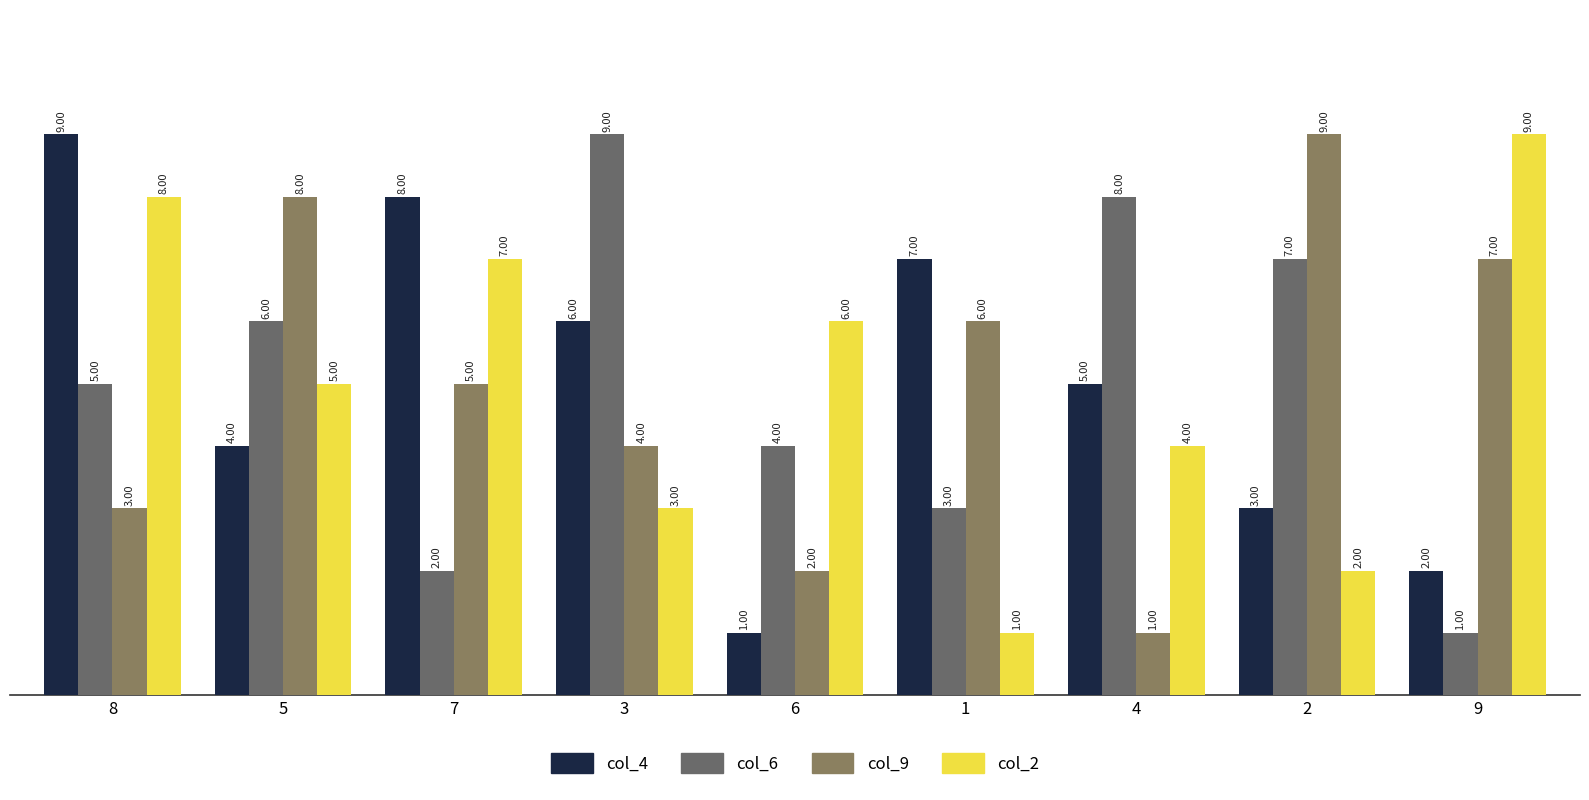

True or false: col_2 has a value of 9 at 6.

False